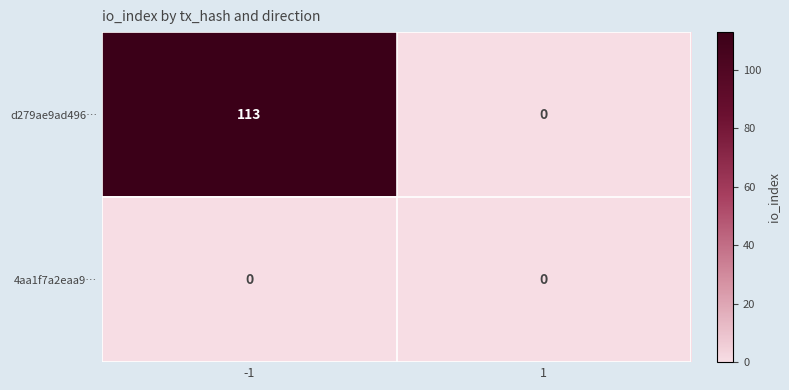

At how many categories does at least one series exceed 22?

1